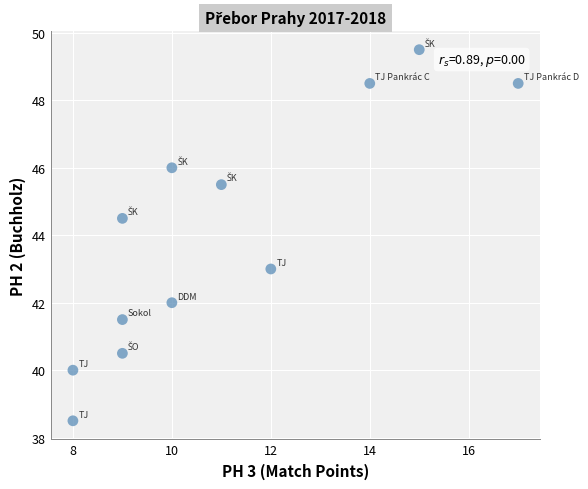

What Y value in the scatter plot is closest to 44?

44.5